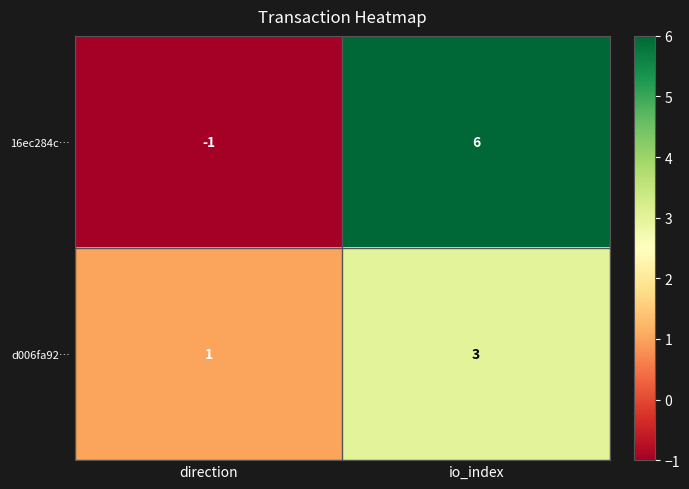

At which category does the chart reach its peak across all series?

io_index